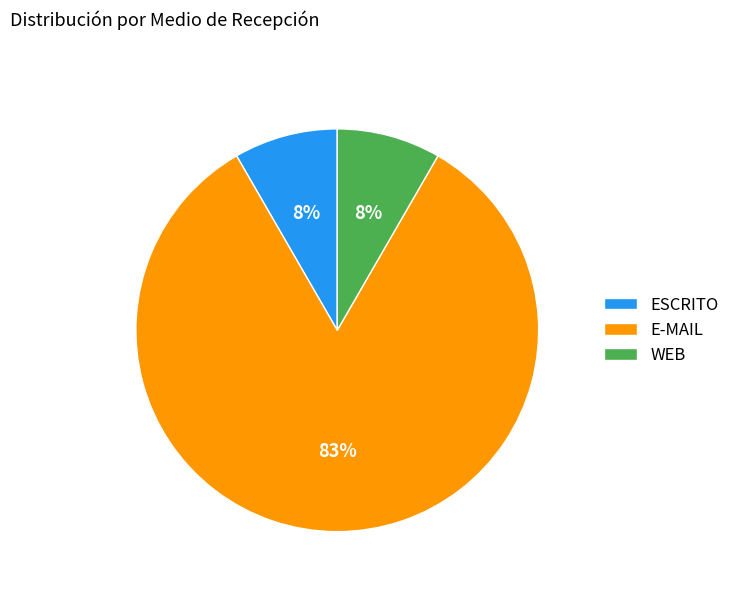

To the nearest percent, what is the average slice percentage?

33%